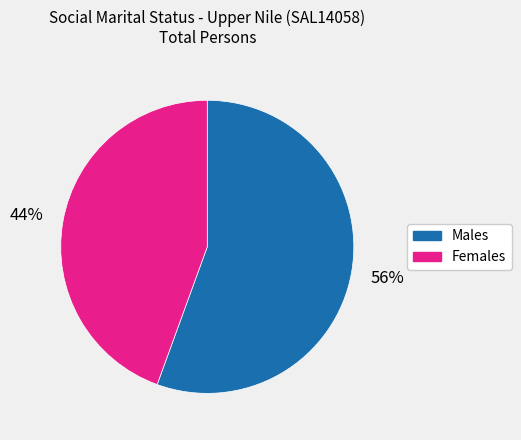

To the nearest percent, what percentage of the pie is Females?

44%